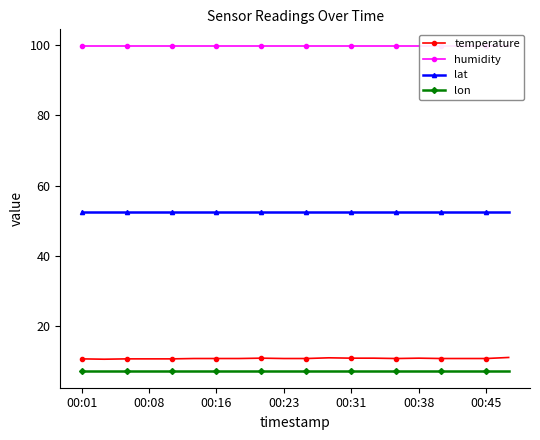

What is the sum of all lat values?

1047.6